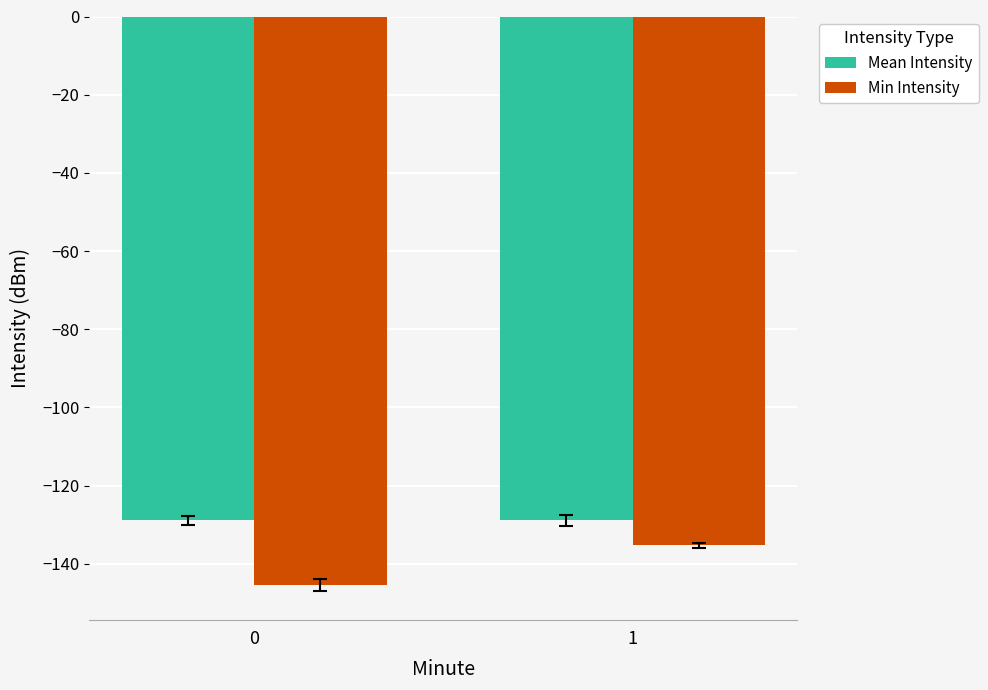

What is the sum of all Min Intensity values?

-280.7